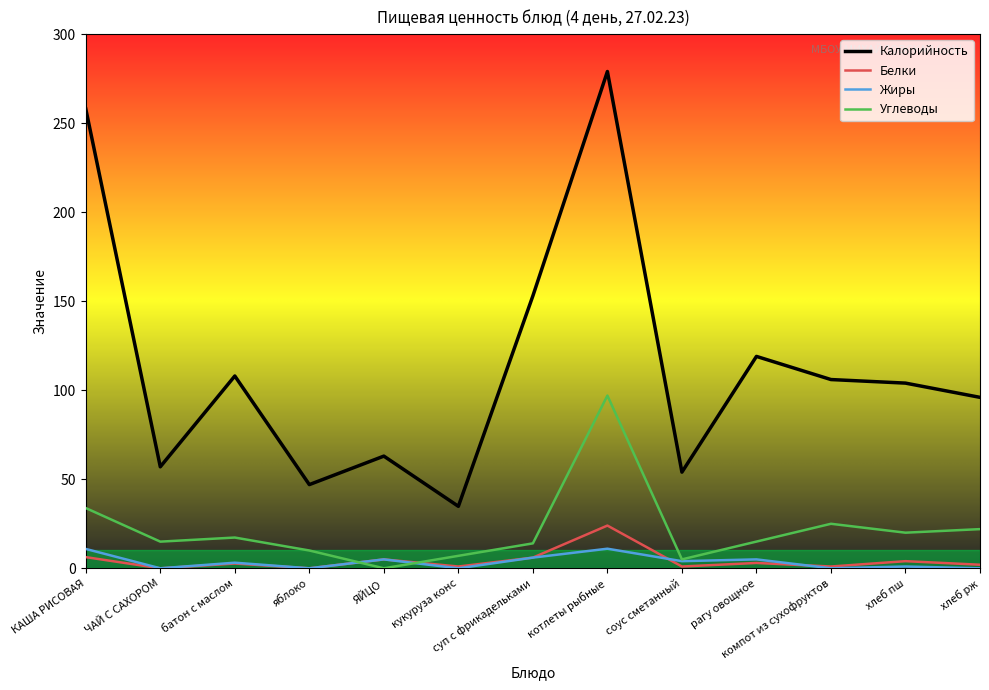

What is the spread (max minus min) of values at ЧАЙ С САХОРОМ?

57.0